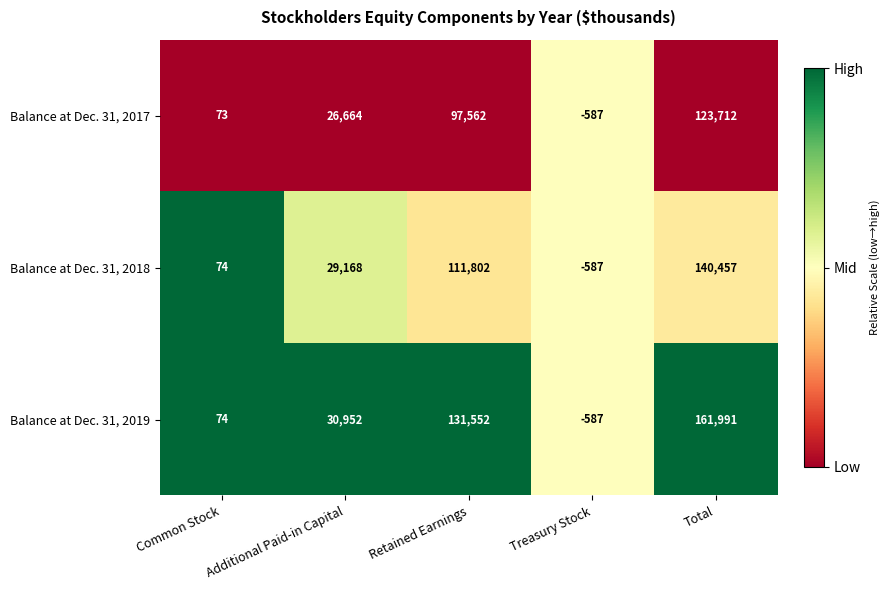

The value of Balance at Dec. 31, 2017 at Treasury Stock is -1001. True or false?

False